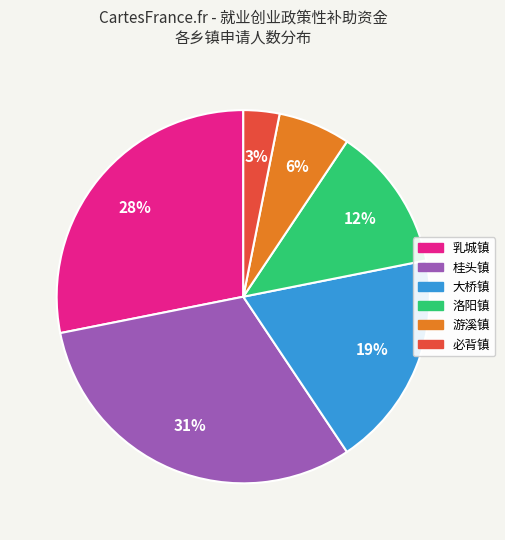

Is 大桥镇 the majority of the pie?

No